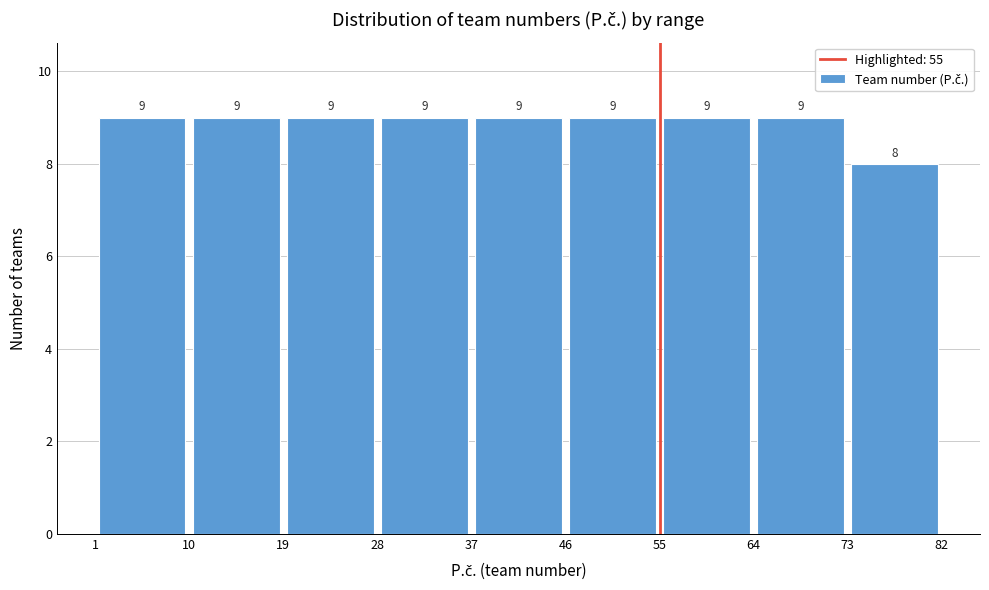

Reading left to right, list every bar in this chart as the range it spans on the x-axis followed by its height.

1 to 10: 9
10 to 19: 9
19 to 28: 9
28 to 37: 9
37 to 46: 9
46 to 55: 9
55 to 64: 9
64 to 73: 9
73 to 82: 8